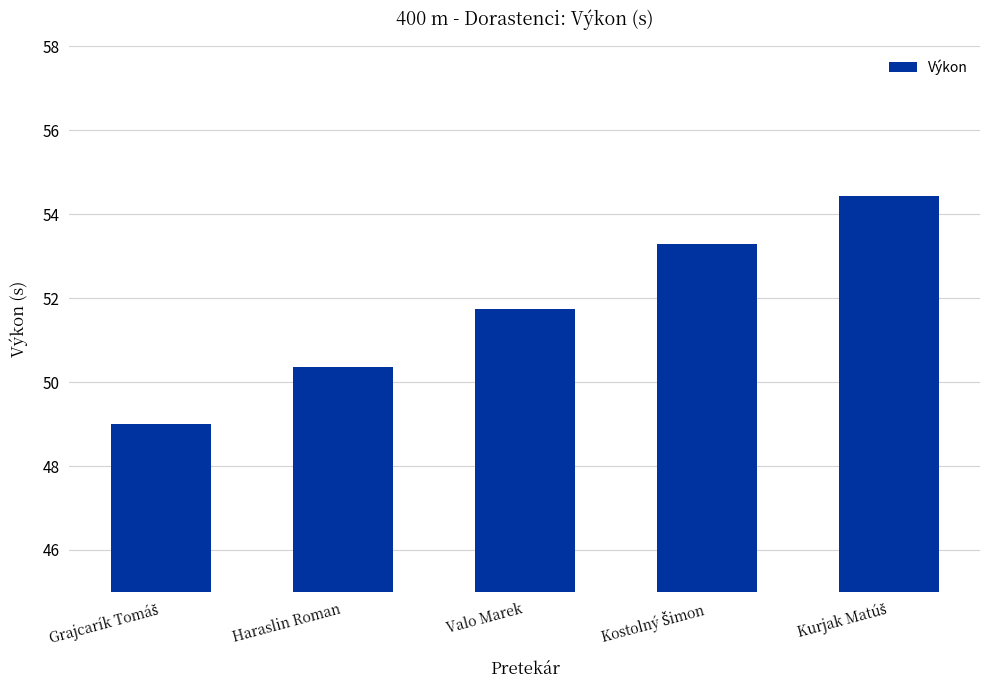

The value at Haraslin Roman is 26.8. True or false?

False